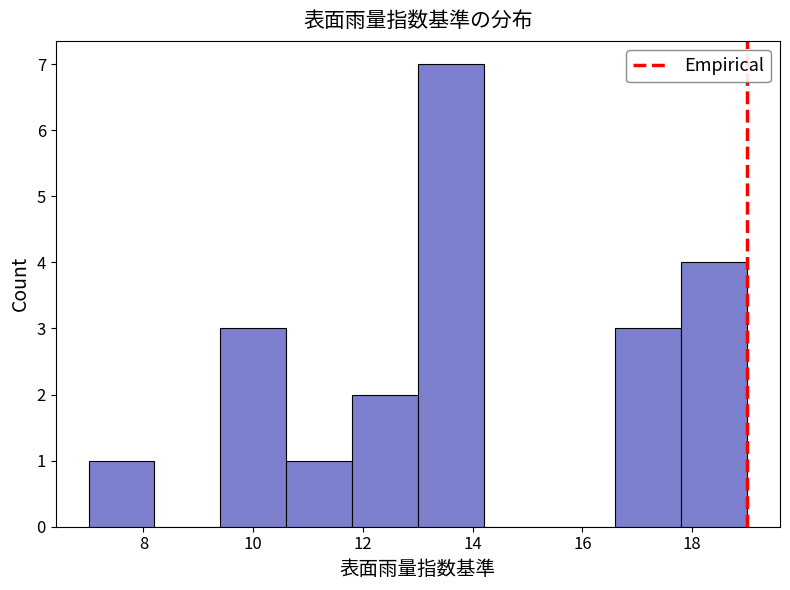

Reading left to right, list every bar in this chart as the range it spans on the x-axis followed by its height. The values are not printed on the chart, so give them approximately, as read against the axis.

7.0 to 8.2: 1
8.2 to 9.4: 0
9.4 to 10.6: 3
10.6 to 11.8: 1
11.8 to 13.0: 2
13.0 to 14.2: 7
14.2 to 15.4: 0
15.4 to 16.6: 0
16.6 to 17.8: 3
17.8 to 19.0: 4